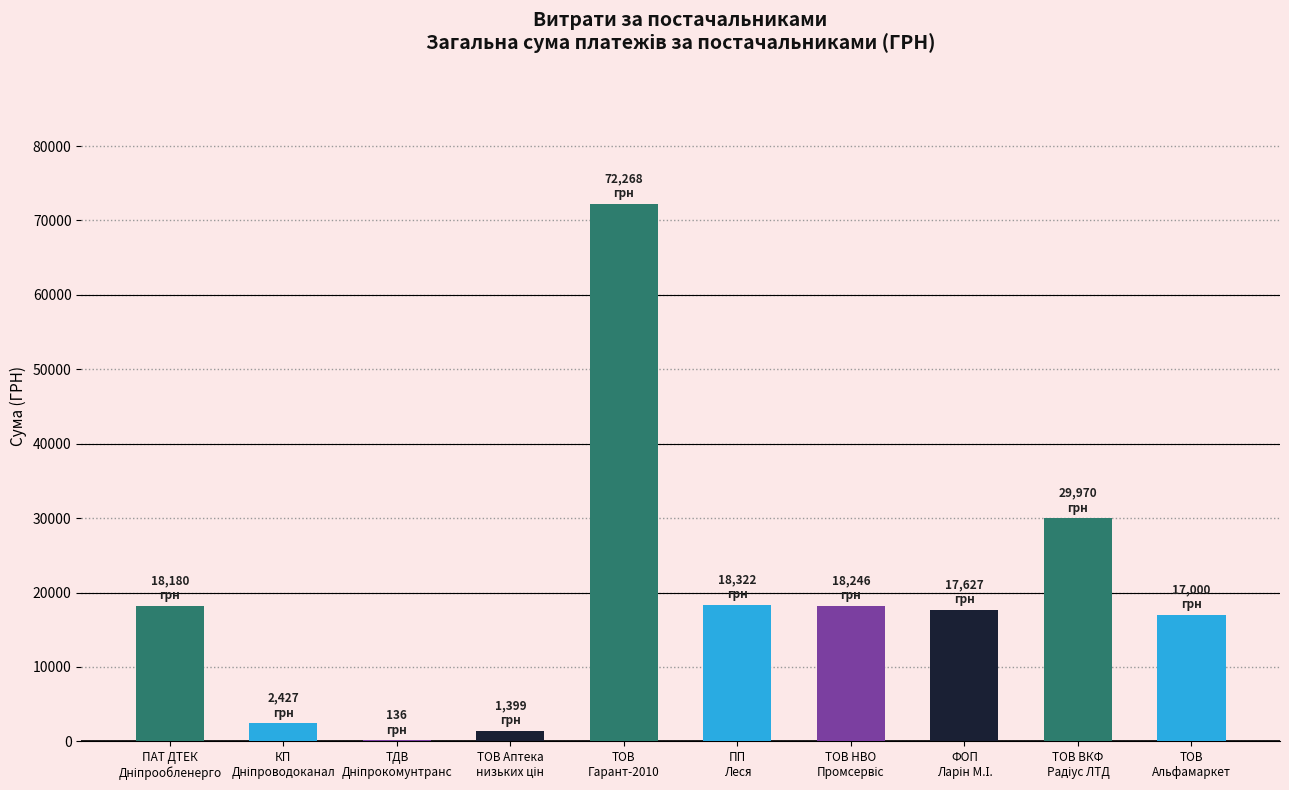

What is the greatest value displayed?

72268.3